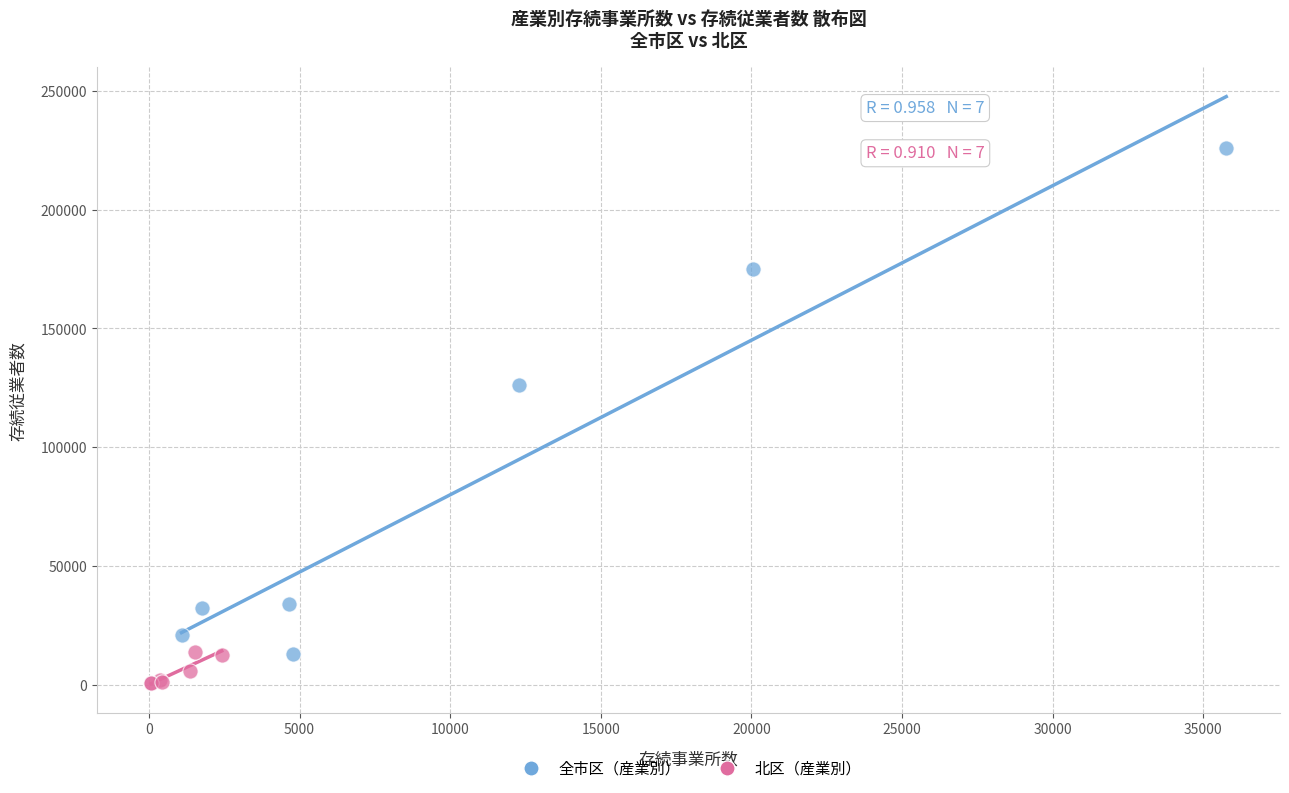

Which series reaches the minimum Y coordinate?

北区（産業別）